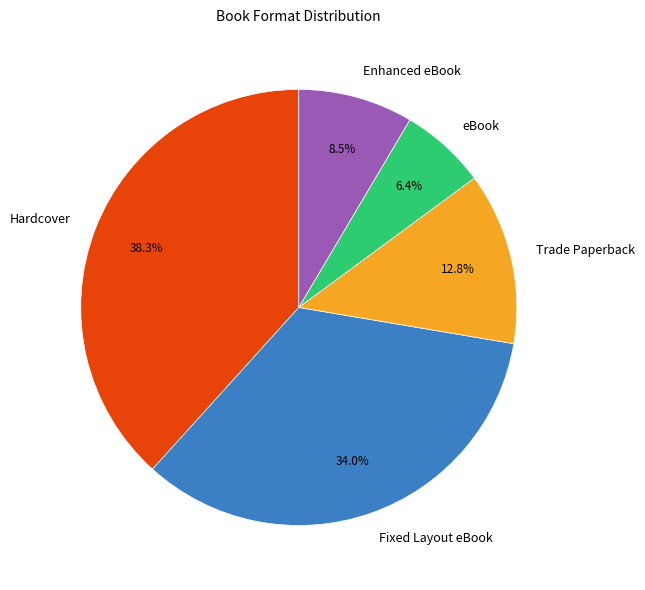

What percentage do Fixed Layout eBook and eBook together represent?

40.4%